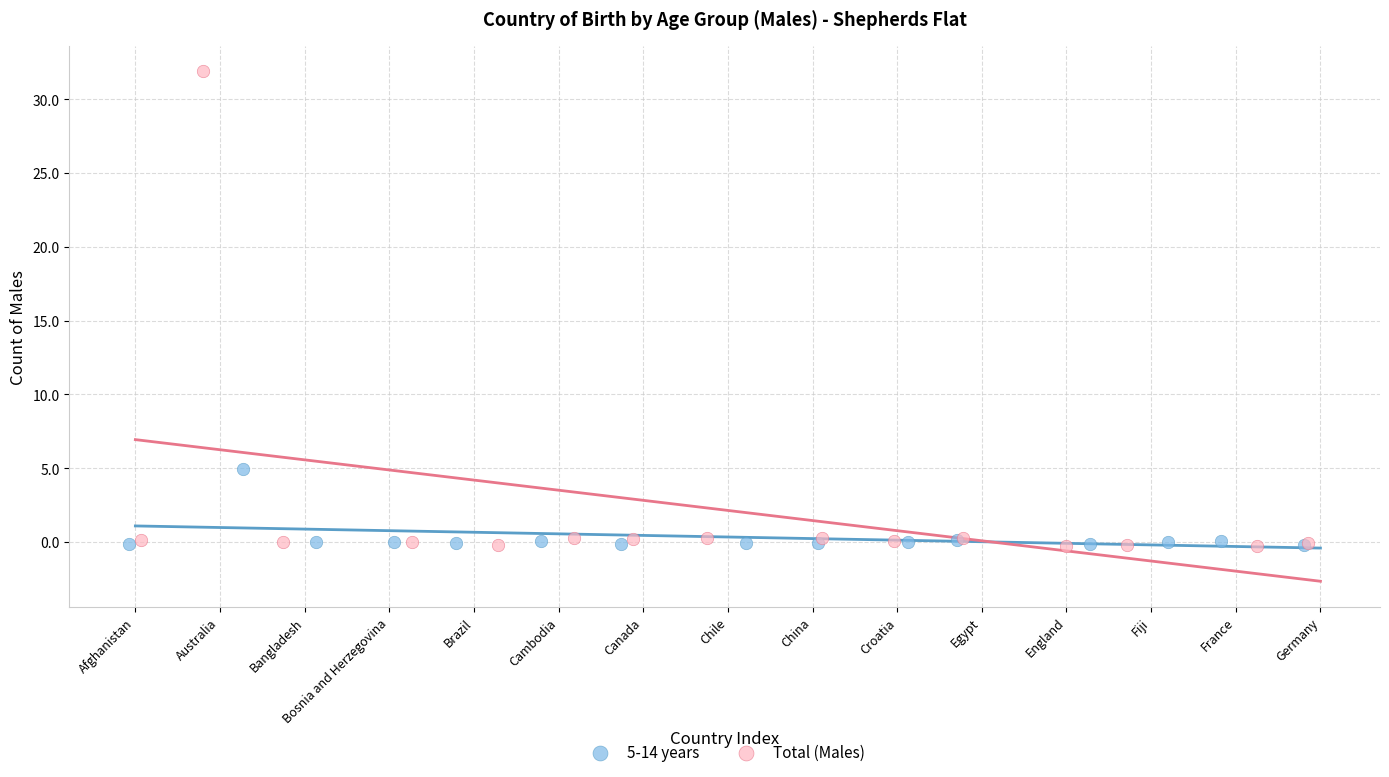

Which series reaches the maximum Y coordinate?

Total (Males)